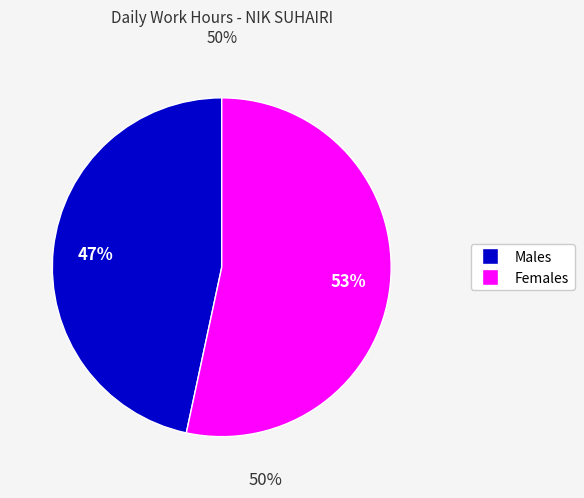

Does any single category account for the majority?

Yes